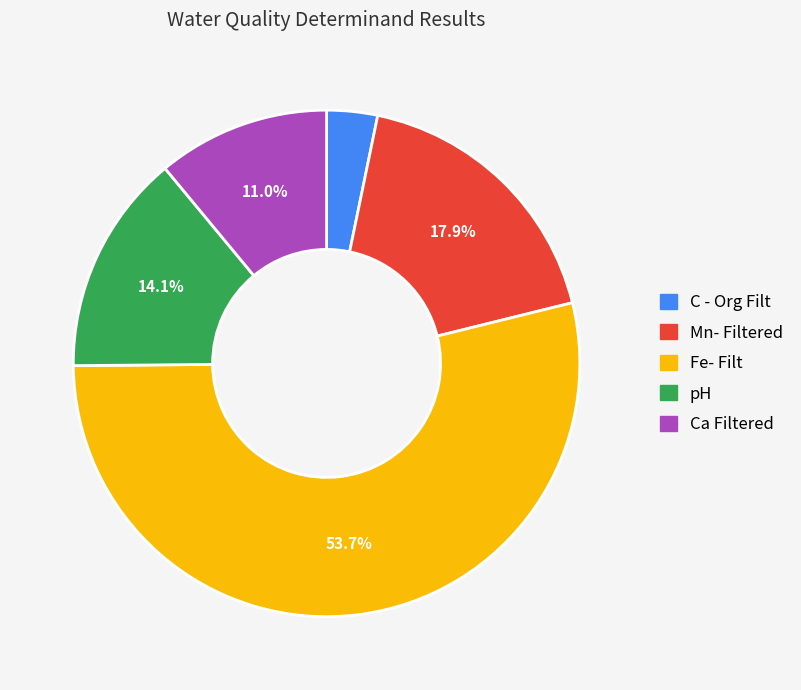

What portion of the pie excludes pH?

85.9%